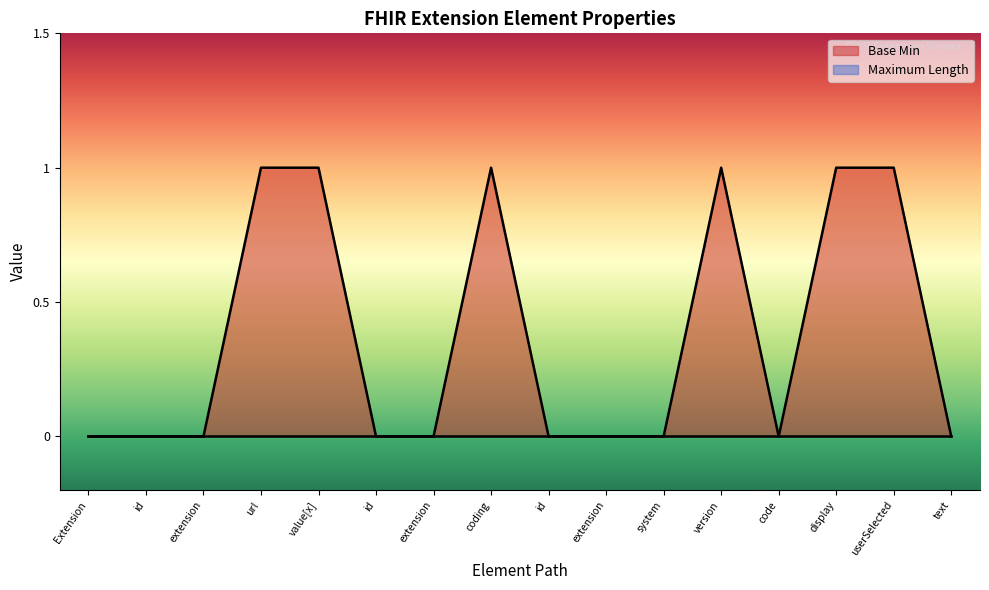

Count the number of values greater than 0.

6